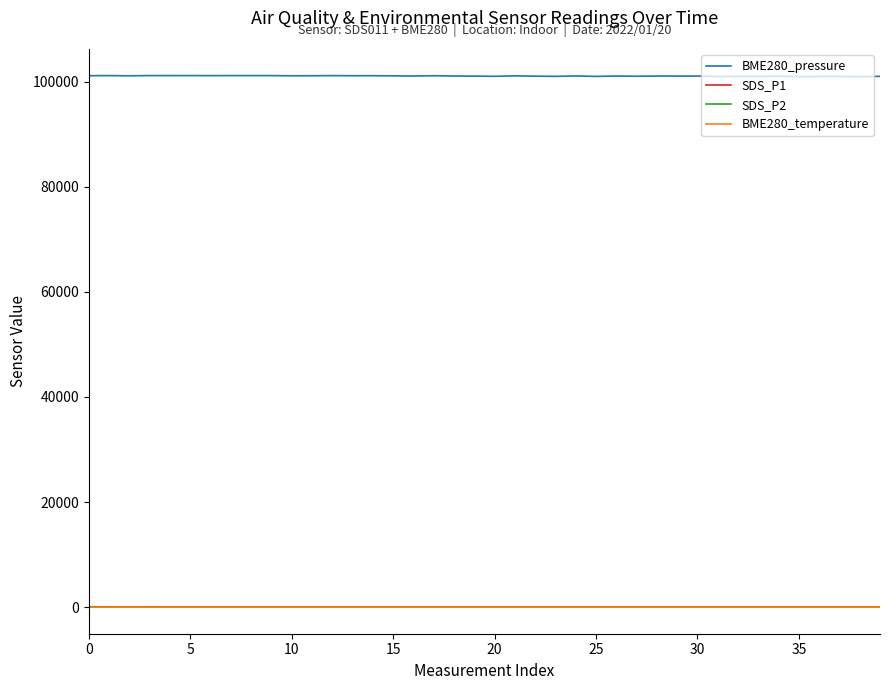

True or false: BME280_temperature and SDS_P2 cross at least once.

False